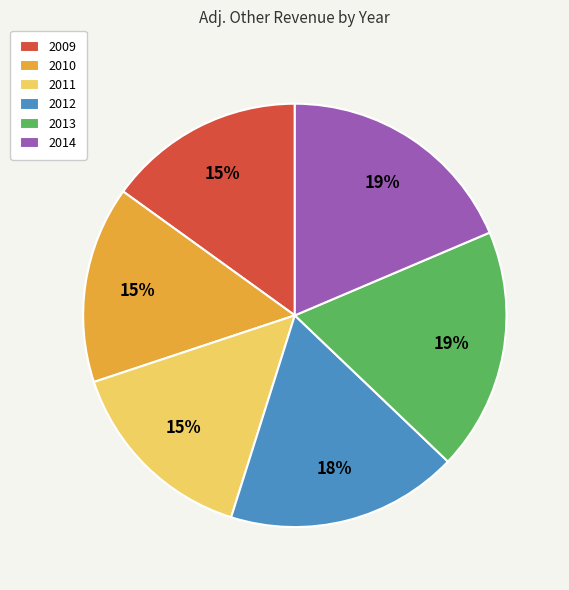

True or false: 2011 accounts for 15% of the total.

True